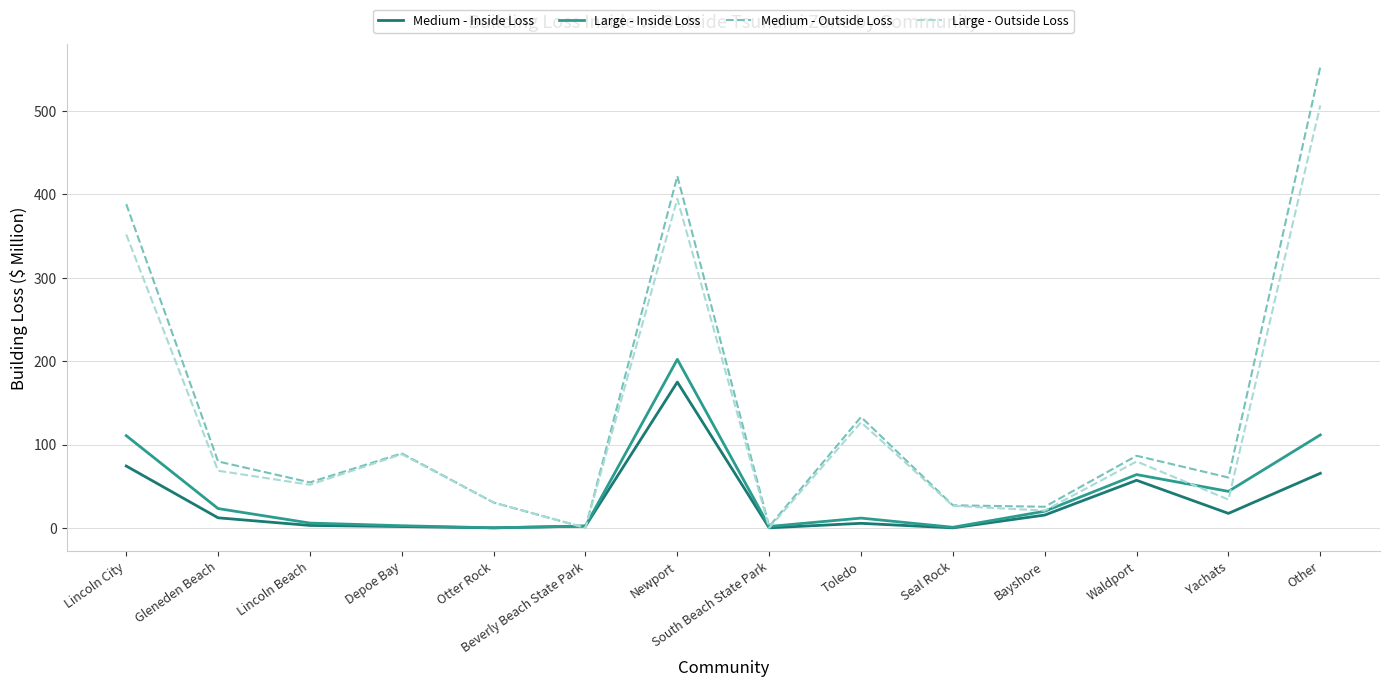

What is the sum of the Medium - Outside Loss values at Toledo and Other?

686.0